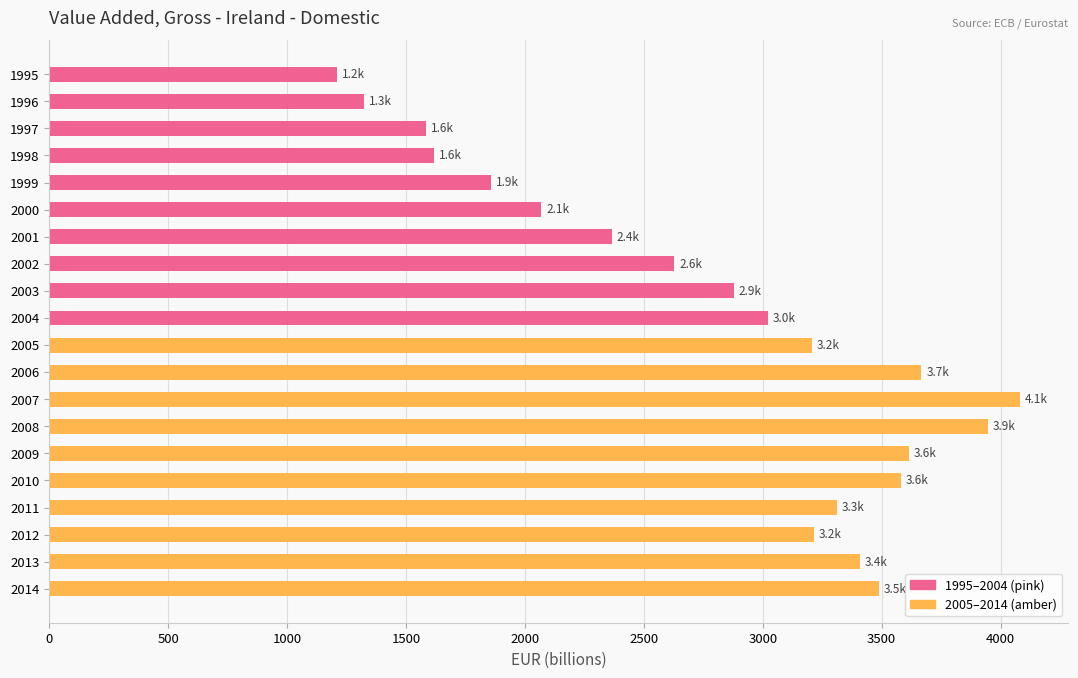

The chart shows a value of 832.3 at 2008. True or false?

False